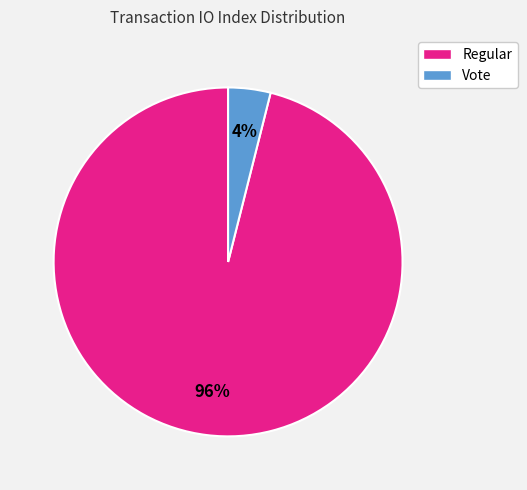

How many slices are in this pie chart?

2